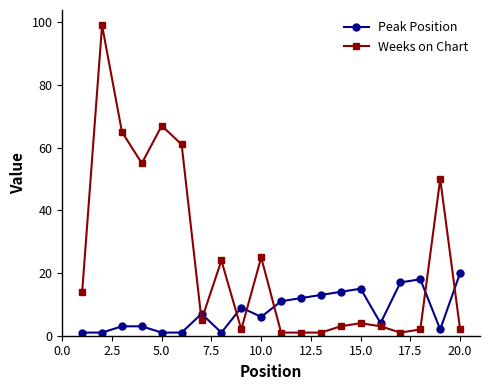

True or false: Weeks on Chart has more than 0 interior local peaks.

True